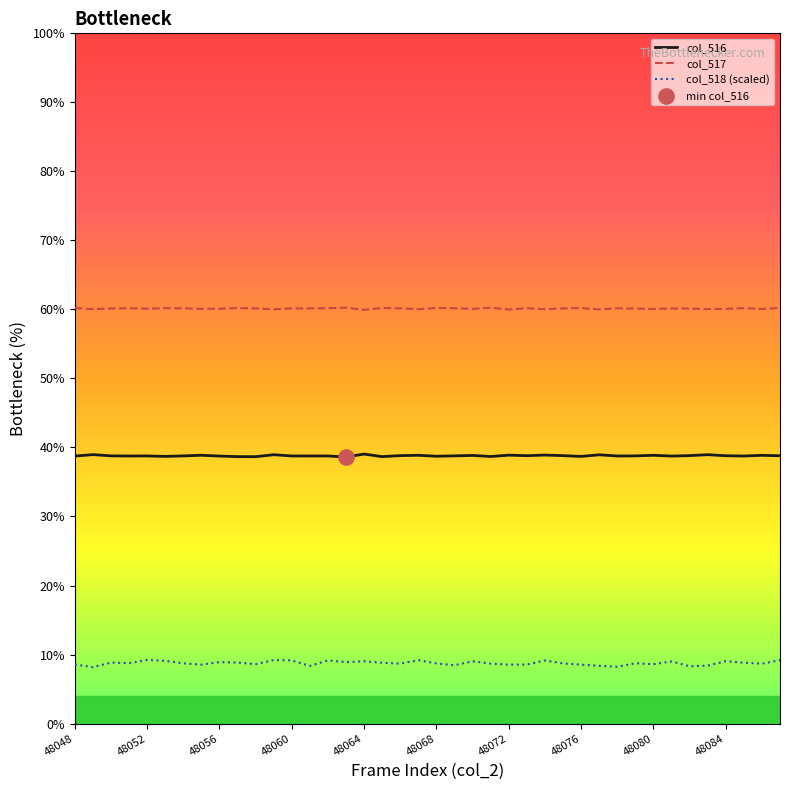

At how many categories does at least one series exceed 57?

40